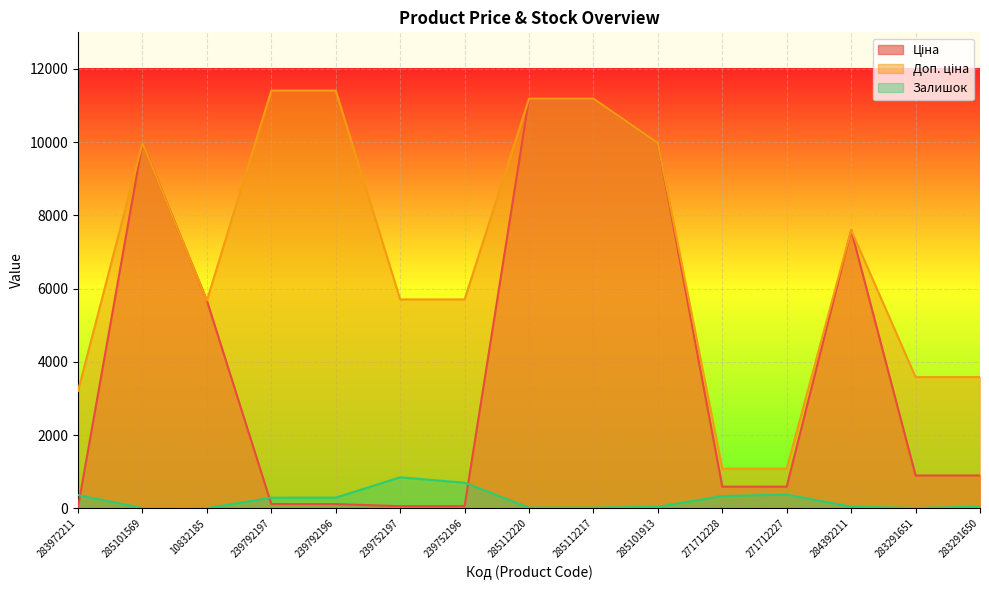

True or false: Доп. ціна and Ціна intersect in this chart.

False